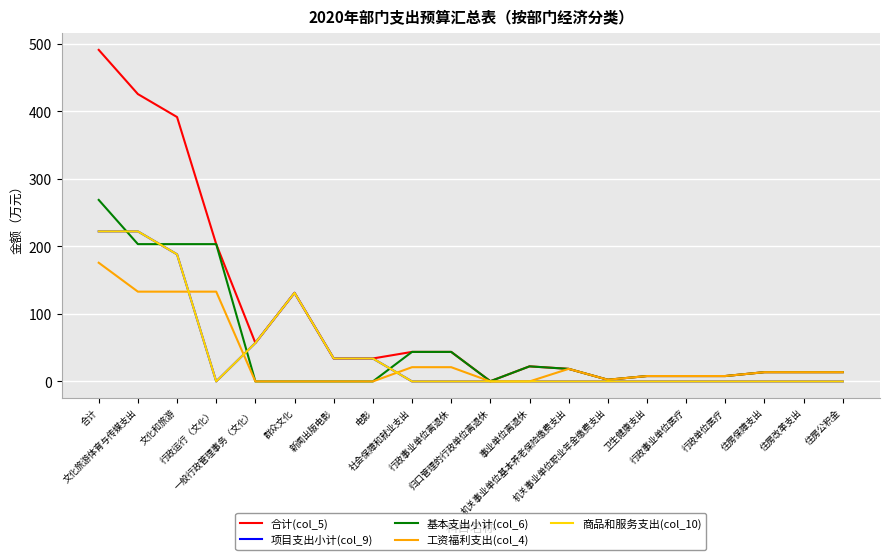

Does the chart have visible grid lines?

Yes